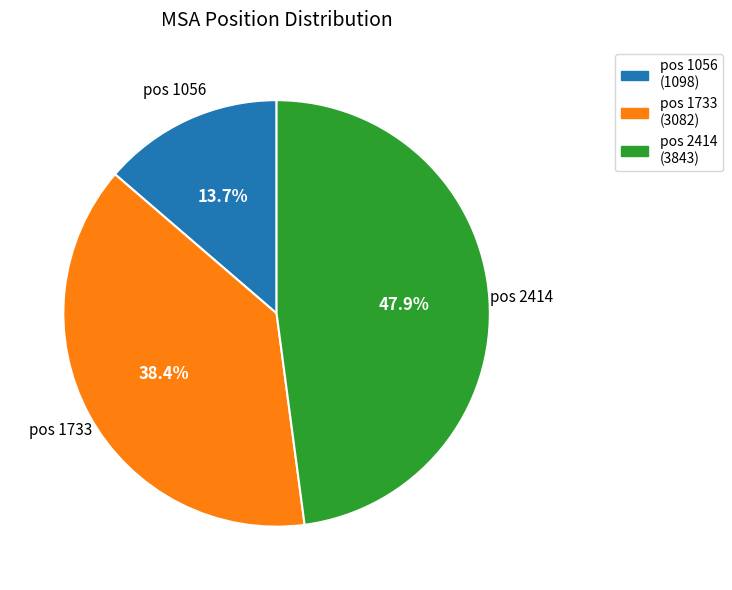

How many segments does this pie chart have?

3